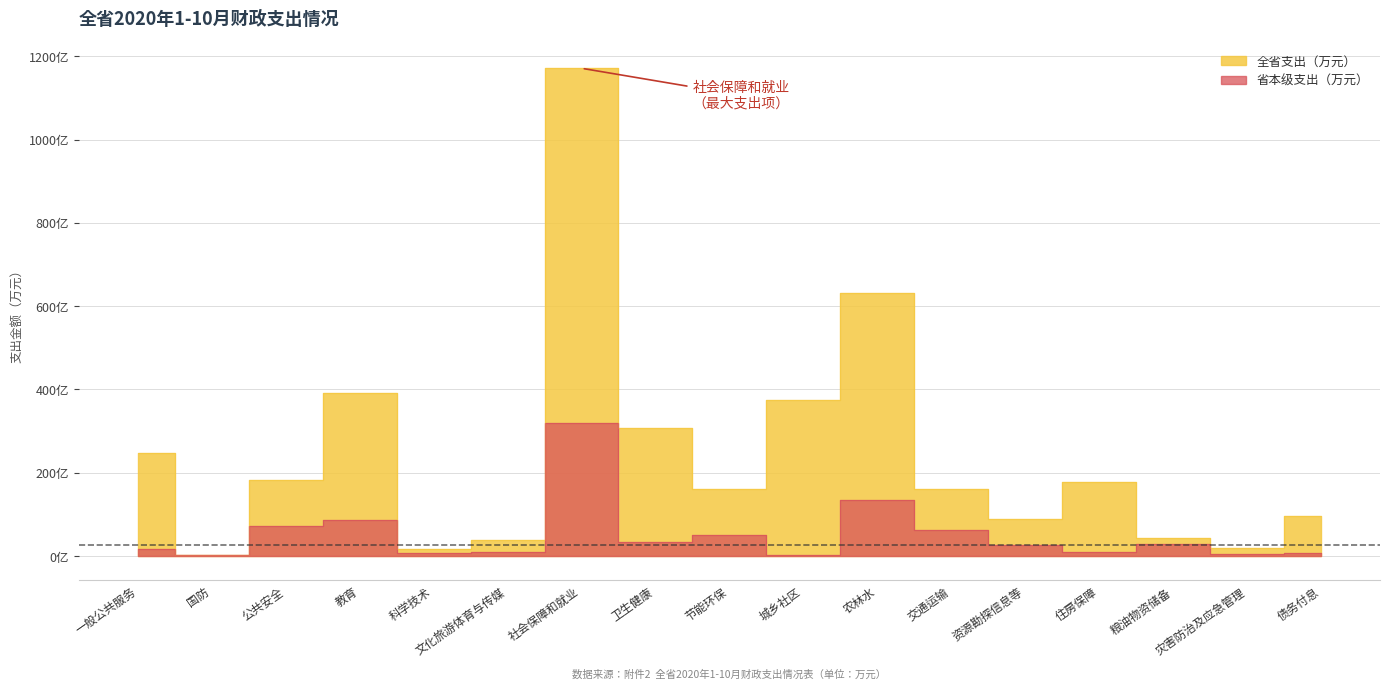

Which category has the lowest value in the 全省支出（万元） series?

国防